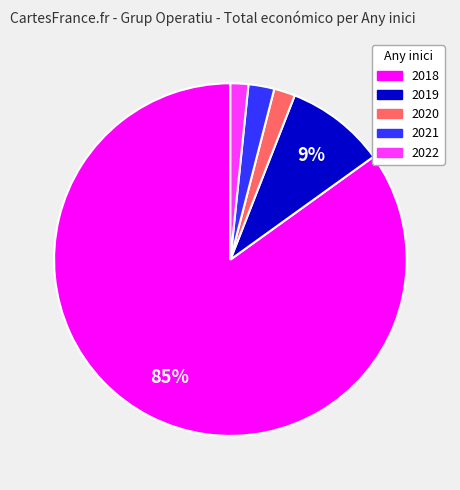

How many slices are in this pie chart?

5